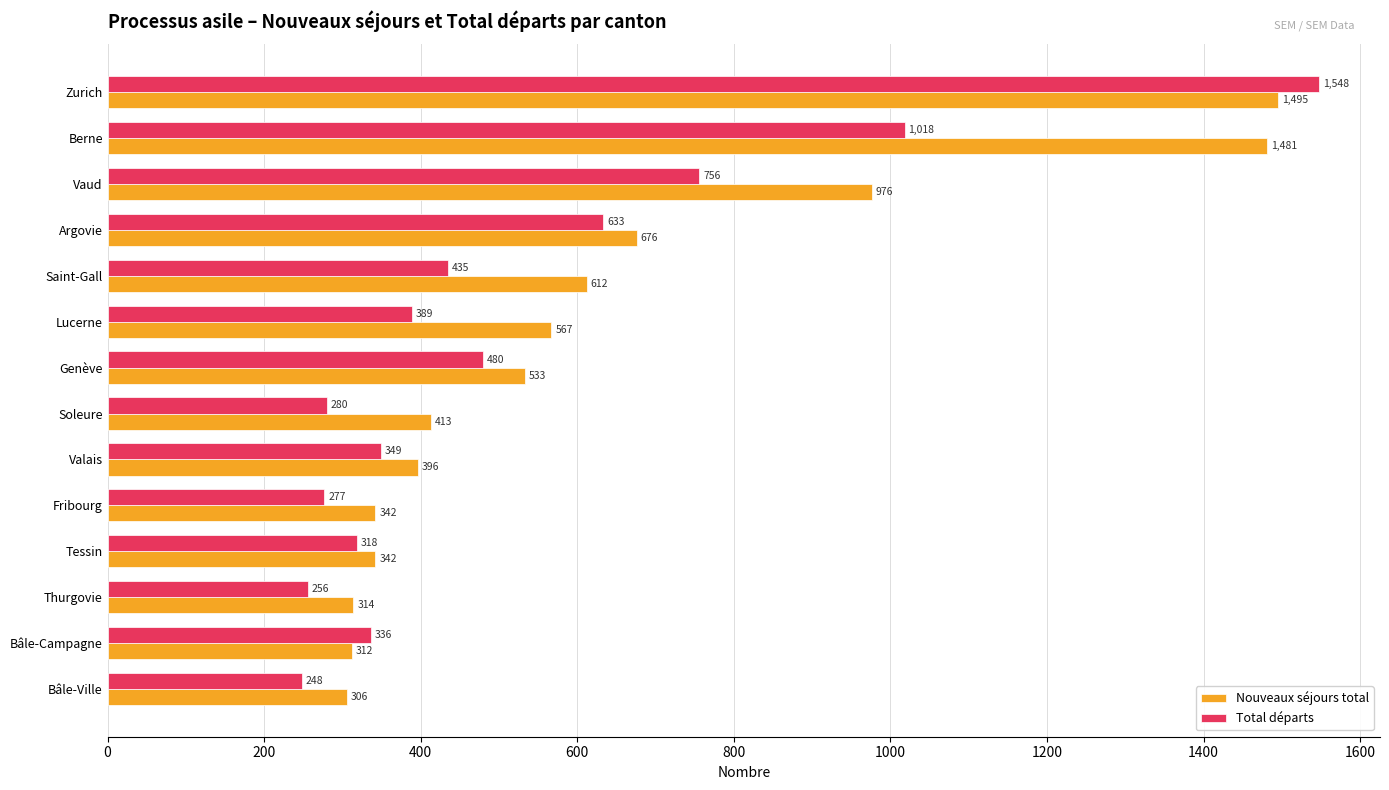

At which category is the sum across all series the highest?

Zurich